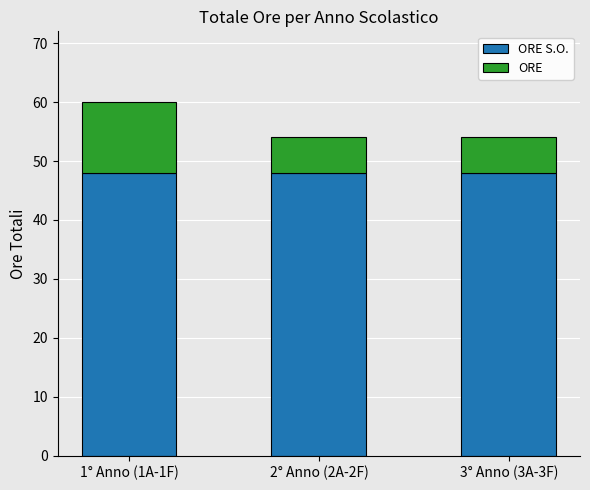

At which category is the sum across all series the highest?

1° Anno (1A-1F)